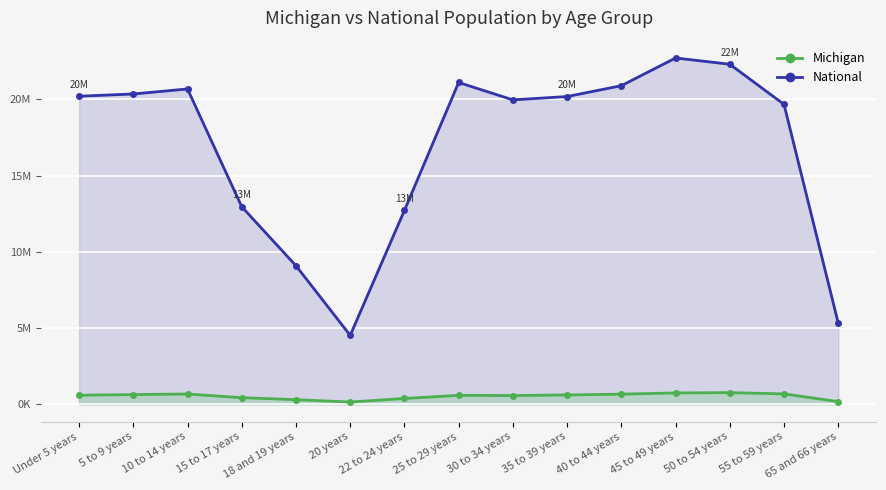

Rank the series by their average value, from lowest to highest.

Michigan, National